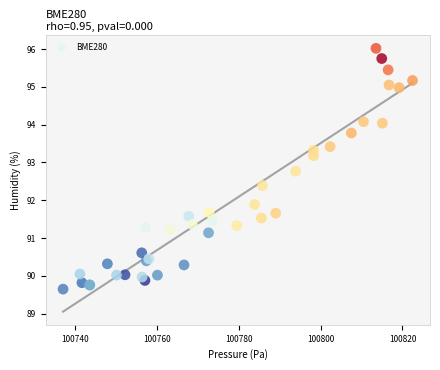

What Y value in the scatter plot is closest to 92?

91.9